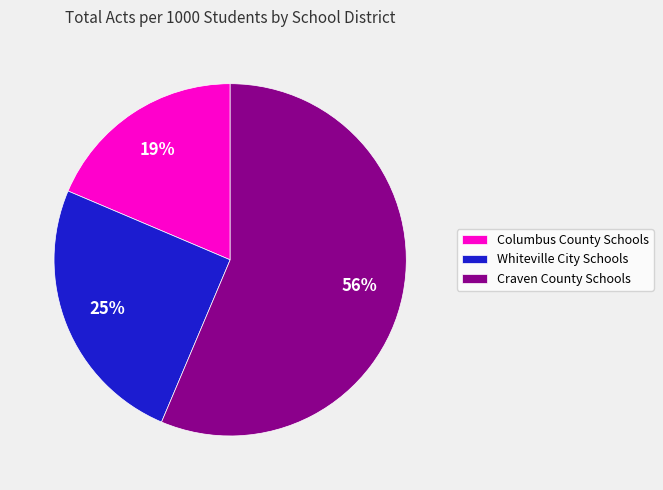

To the nearest percent, what is the combined percentage of Columbus County Schools and Whiteville City Schools?

44%